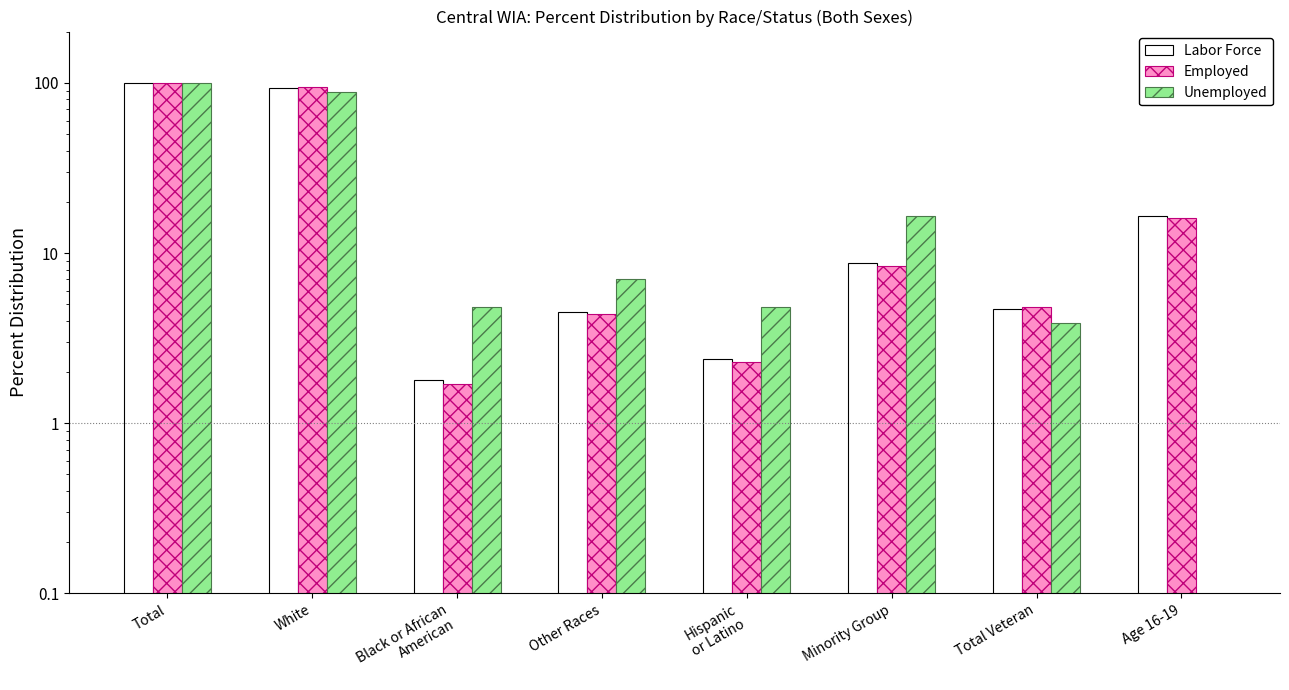

Rank the series by their maximum value, from highest to lowest.

Labor Force, Employed, Unemployed